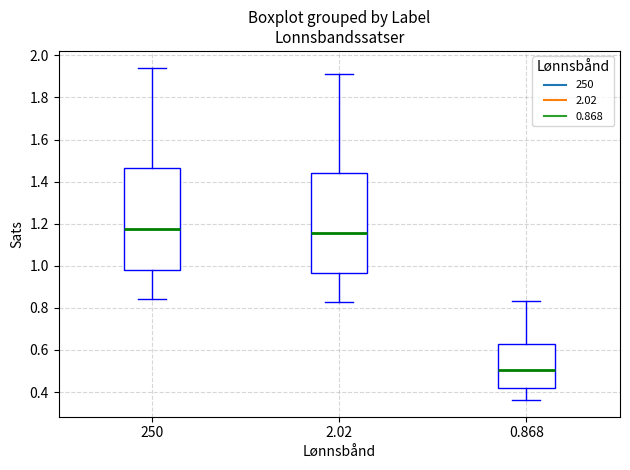

Where does the upper whisker of the box at x = 2.02 end on the y-axis? The values are not printed on the chart, so give them approximately, as read against the axis.

1.92